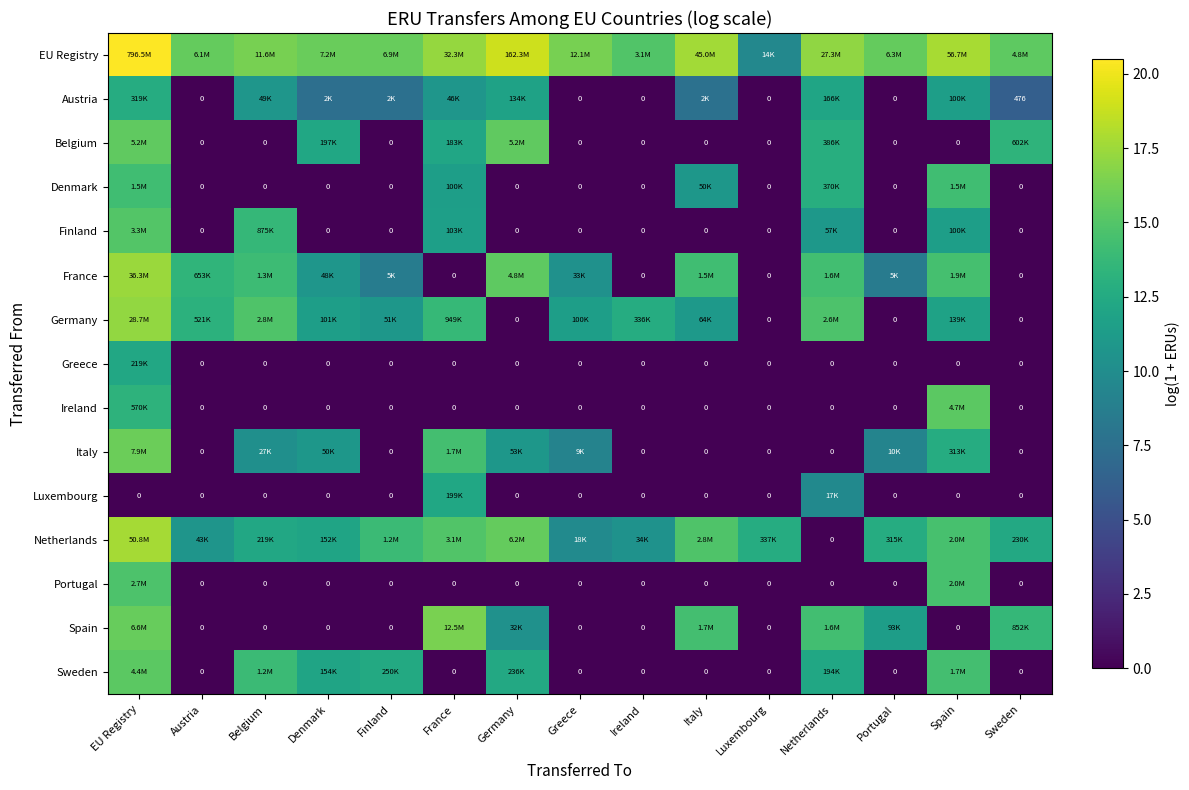

What is the total value across all series at Greece?

57.1